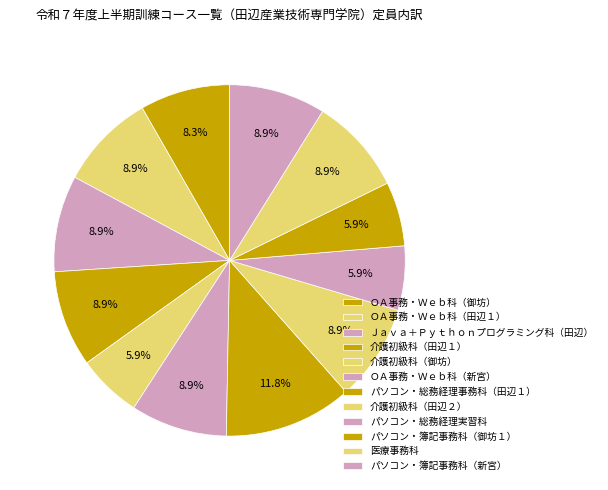

The ＯＡ事務・Ｗｅｂ科（御坊） slice represents 8% of the pie. True or false?

True